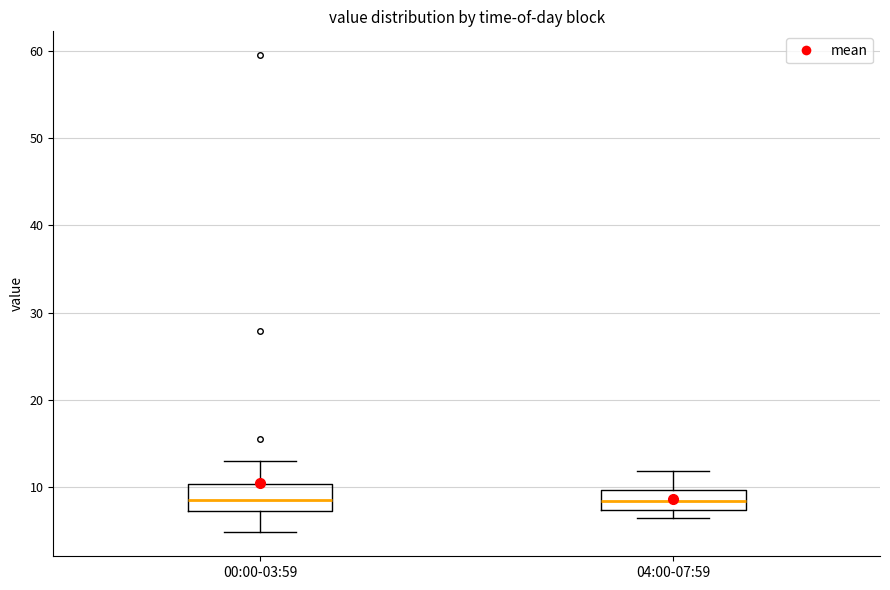

Reading left to right, transcribe this box plot: for each box, give where its median line is, the range the box spans, and where its two whiskers end, as read against the y-axis. The values are not printed on the chart, so give them approximately, as read against the axis.

00:00-03:59: median 8, box 7 to 10, whiskers 5 to 13
04:00-07:59: median 8, box 7 to 10, whiskers 6 to 12